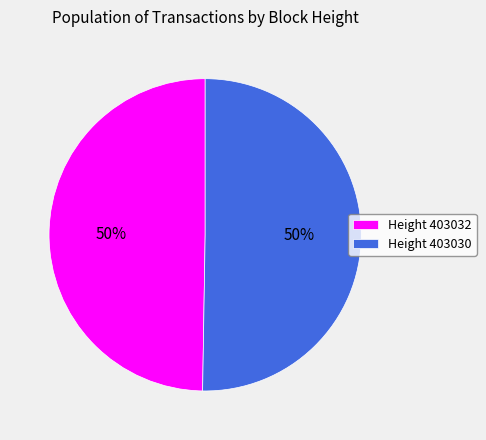

To the nearest percent, what percentage of the pie is Height 403030?

50%